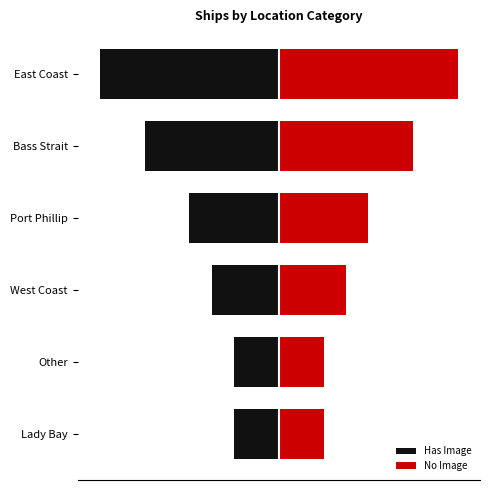

Which series changed the most between Other and West Coast?

Has Image